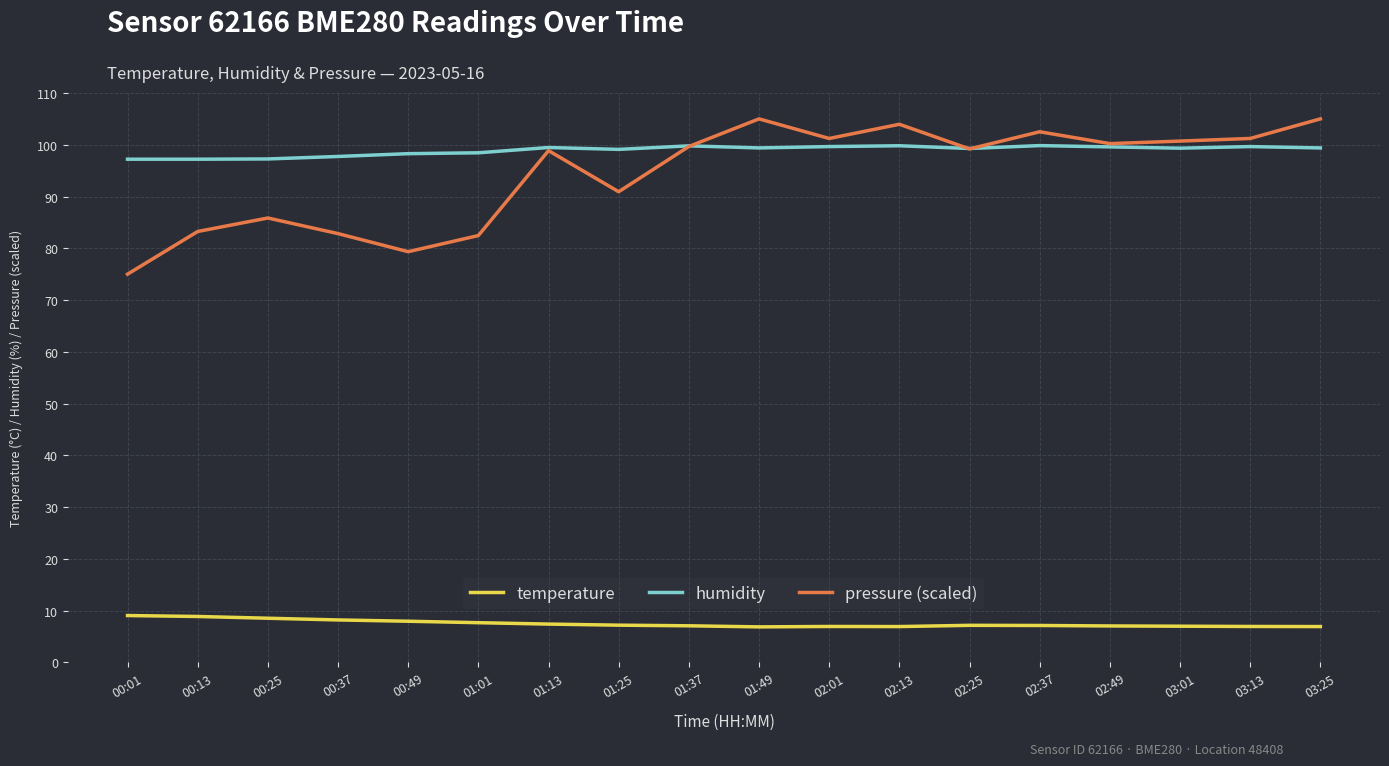

What is the average value of the humidity series?

98.9